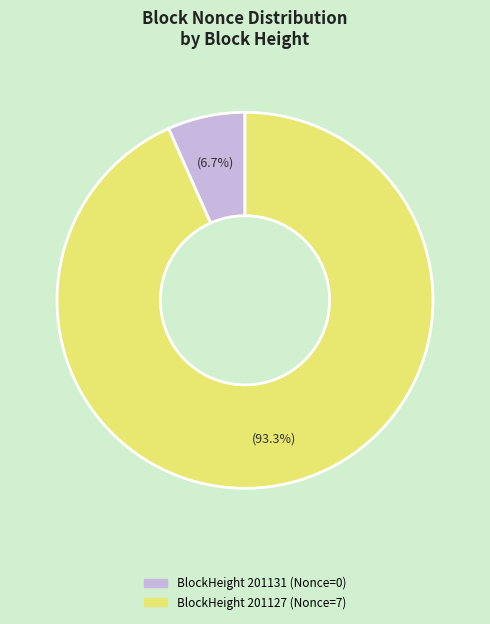

Count the number of slices in the pie.

2